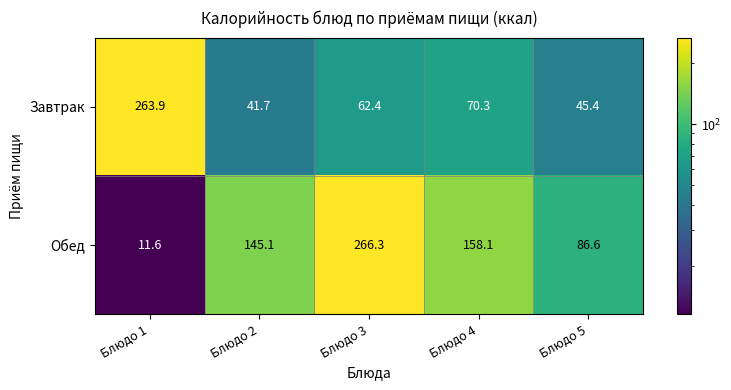

At which label does Завтрак first exceed 62?

Блюдо 1